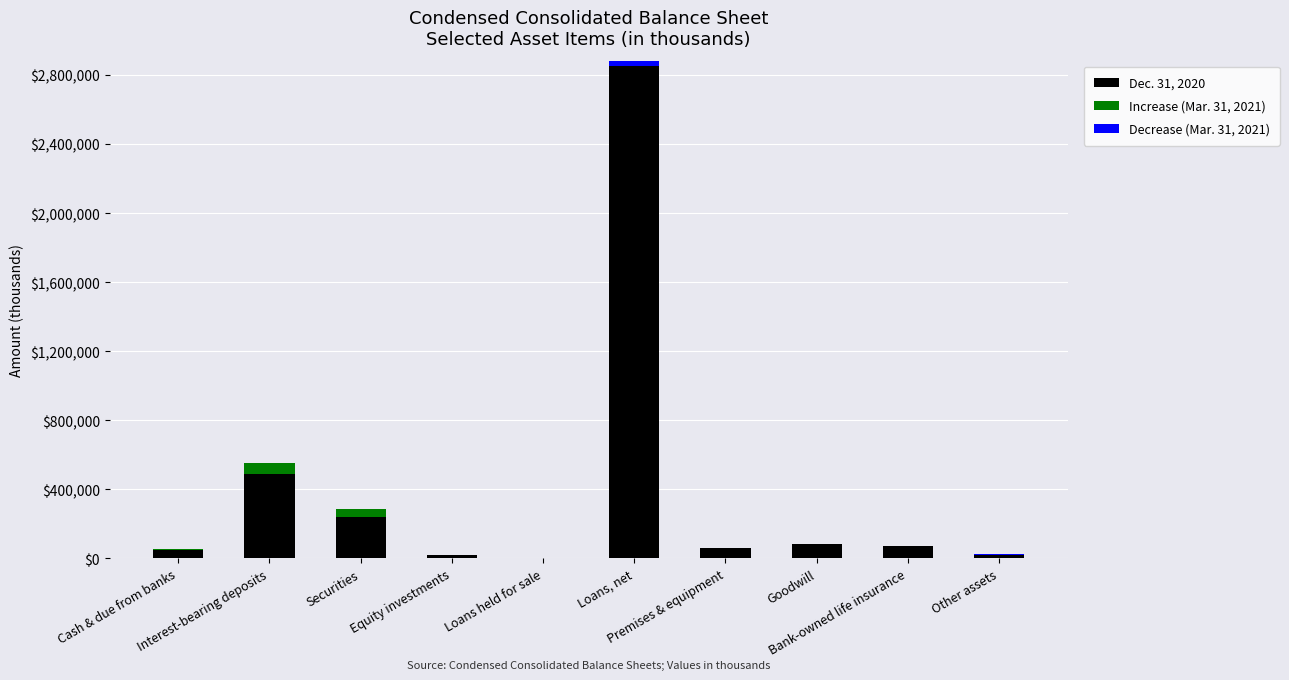

At how many categories does at least one series exceed 358435?

2